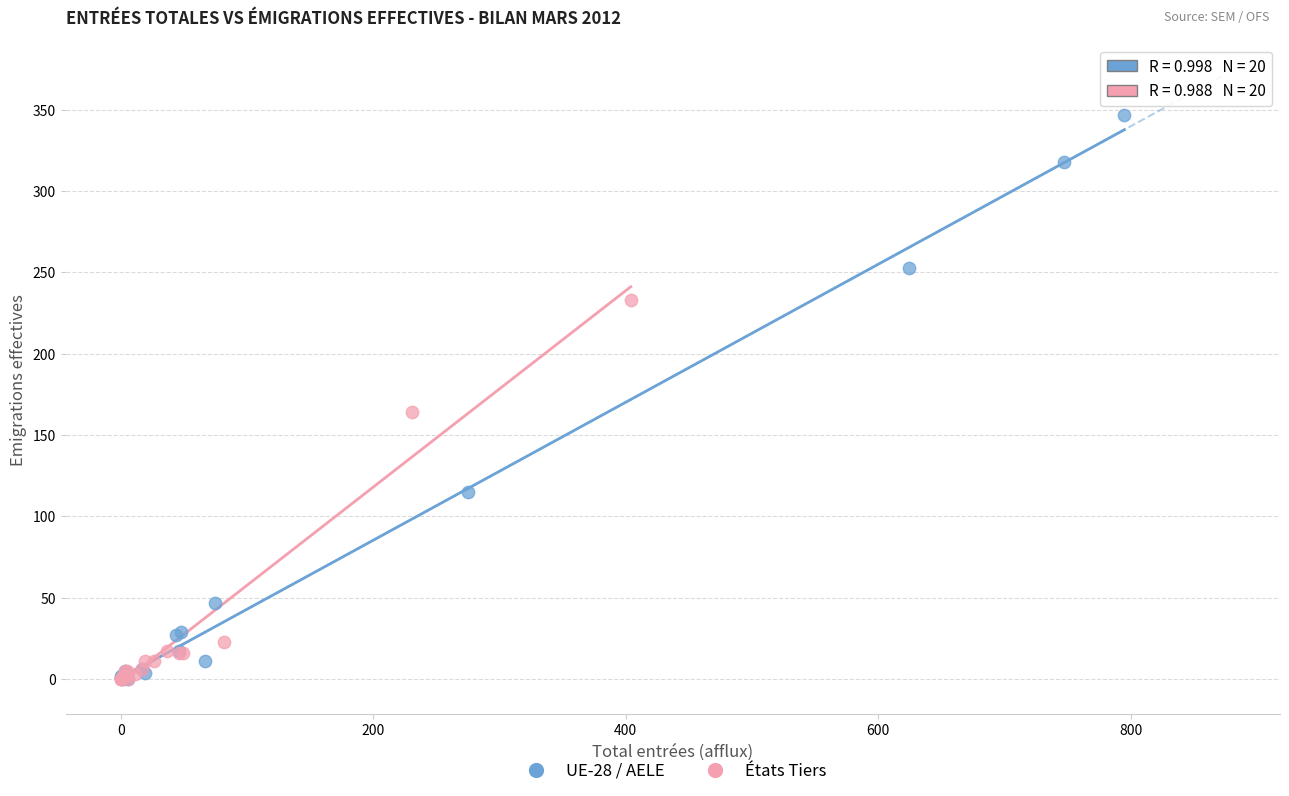

Which series has the largest Y range (max minus min)?

UE-28 / AELE